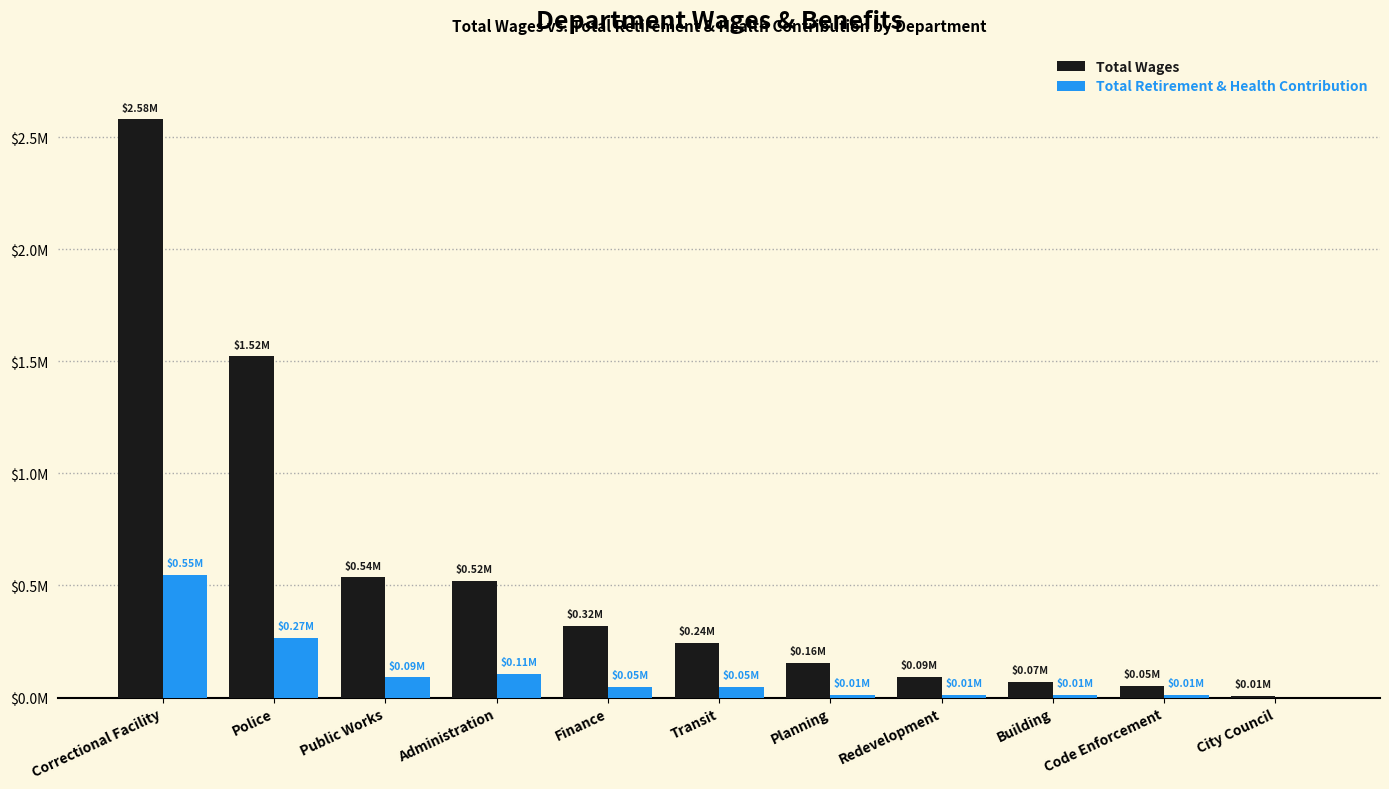

What is the difference between the Total Retirement & Health Contribution values at Police and Redevelopment?

254562